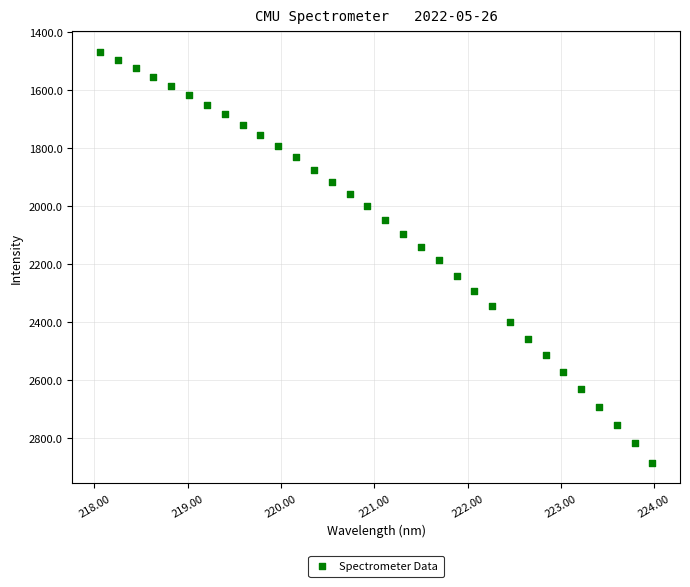

What is the range of Y values (max minus min)?

1415.5